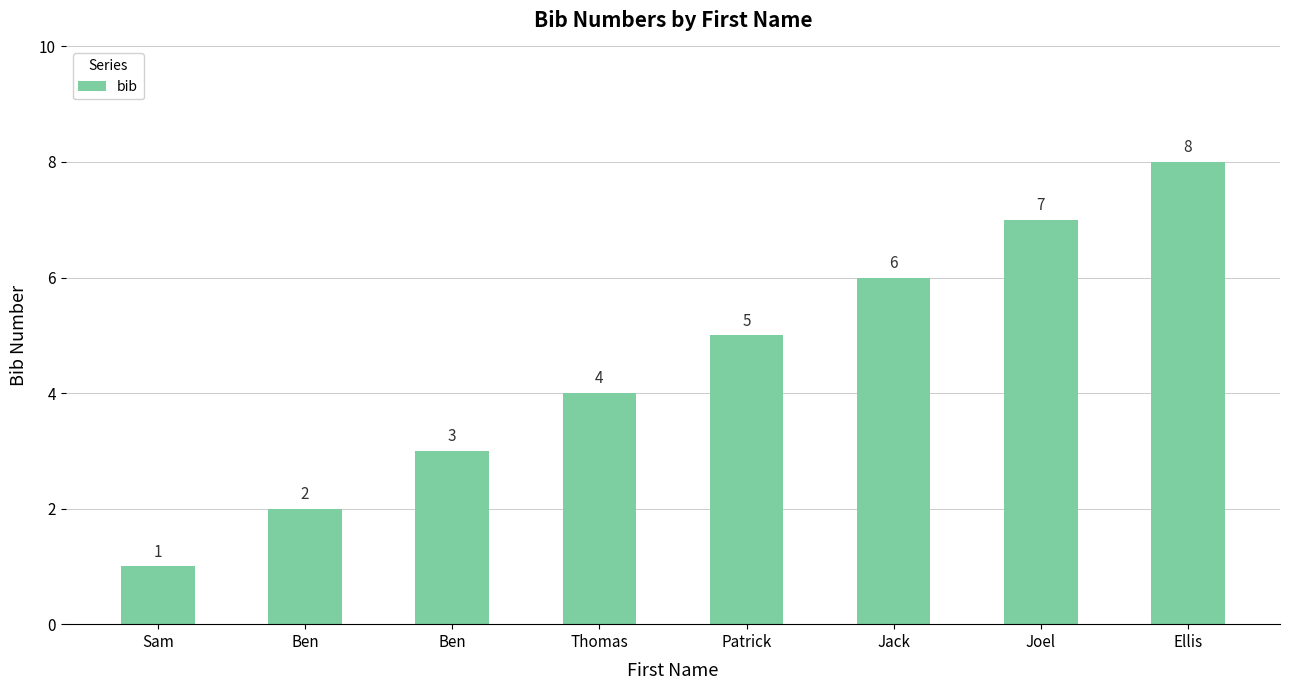

What is the approximate value at Thomas?

4